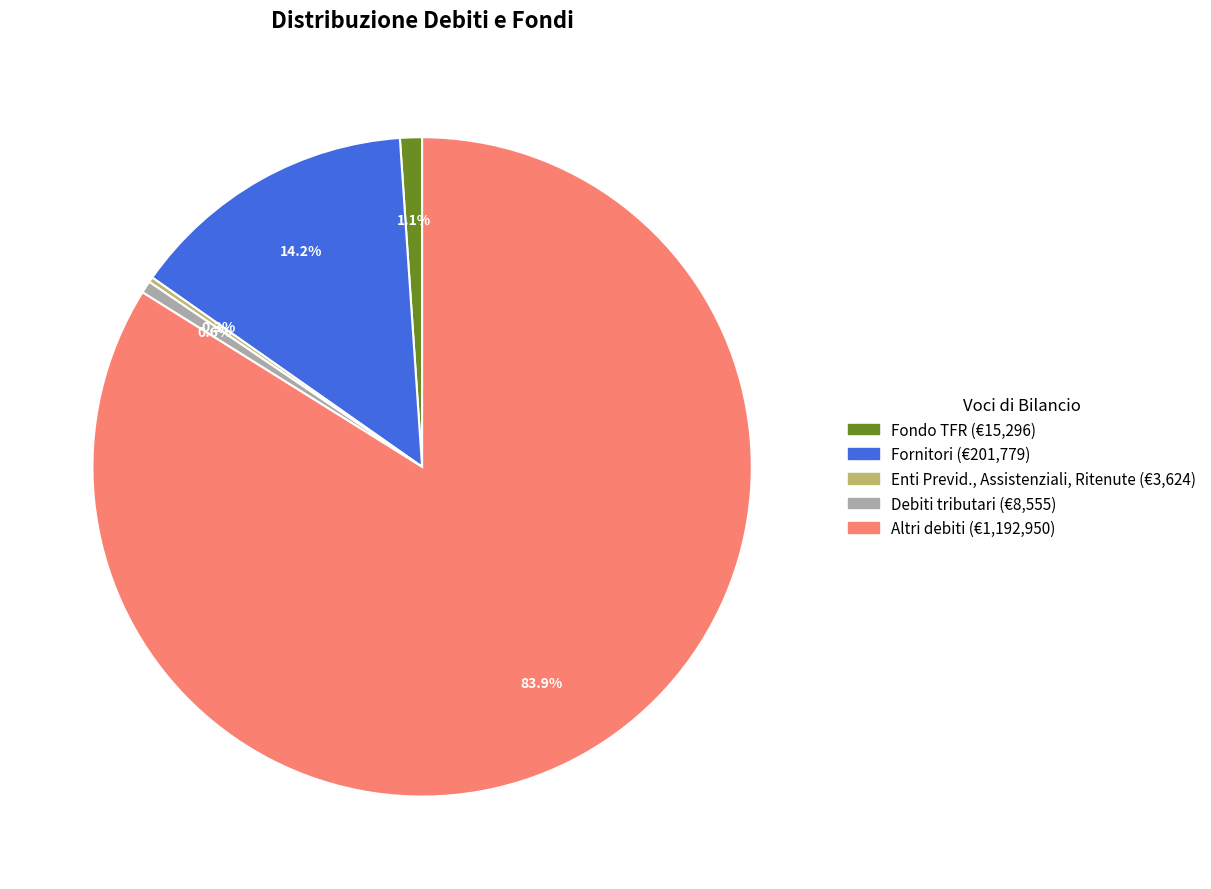

True or false: Fondo TFR accounts for 11% of the total.

False